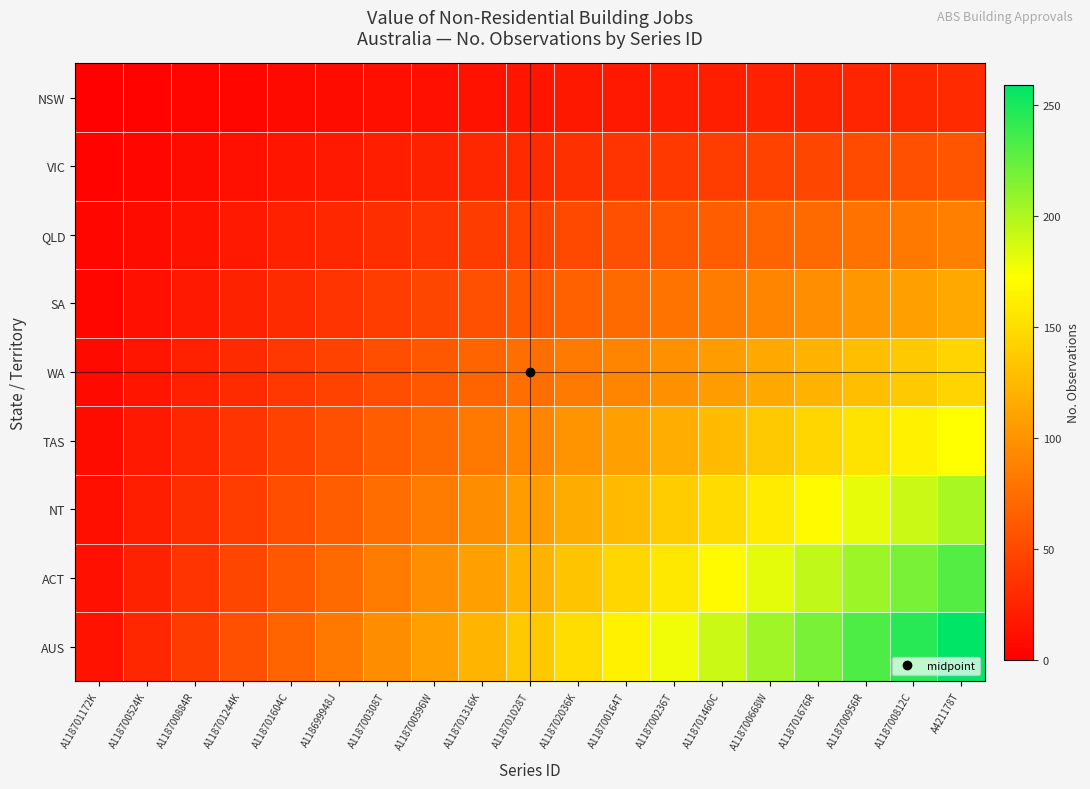

Which series has the widest spread of values?

AUS